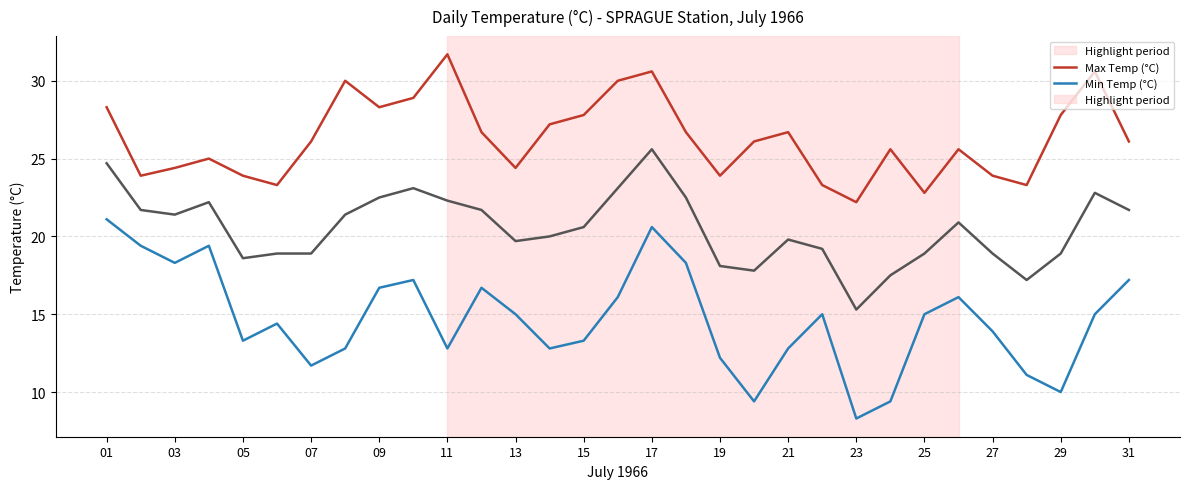

What is the maximum value shown in the chart?

31.7